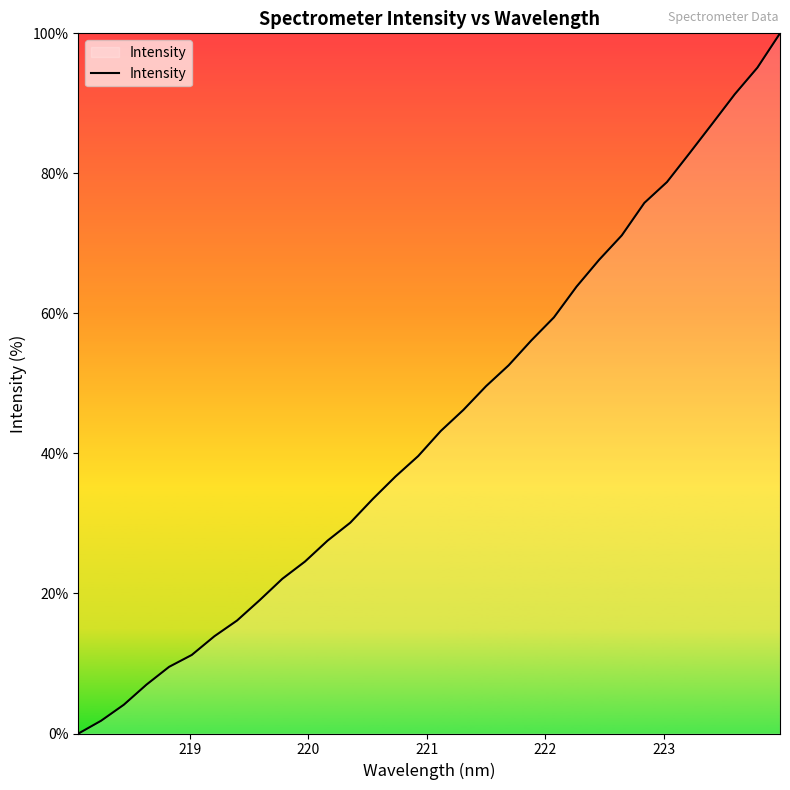

What is the greatest value displayed?

100.0